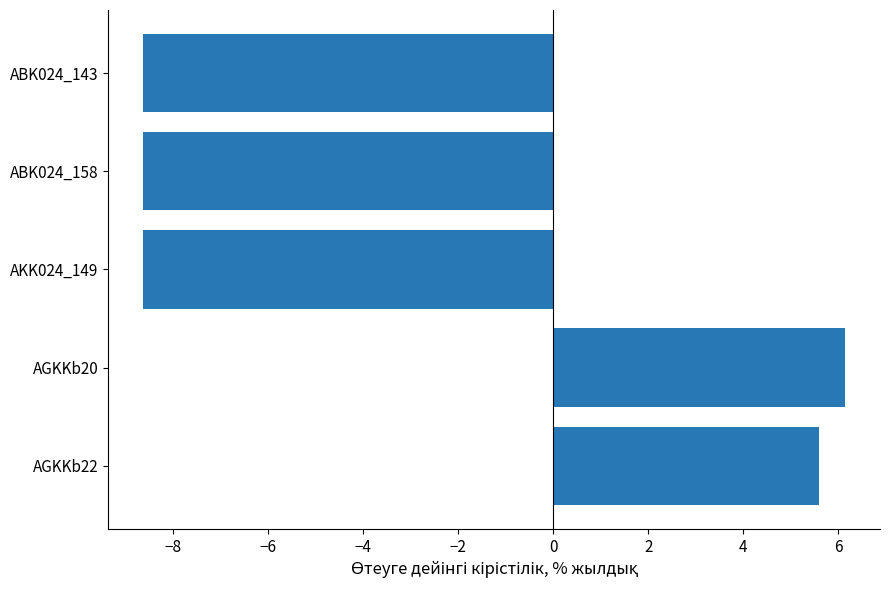

True or false: the data shows 9.2 at AGKKb22.

False